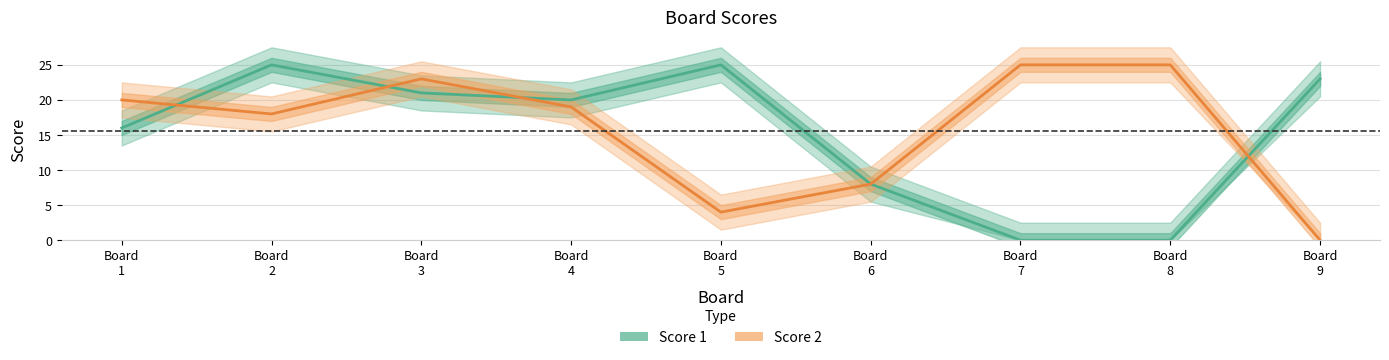

At which category is the sum across all series the highest?

Board 3